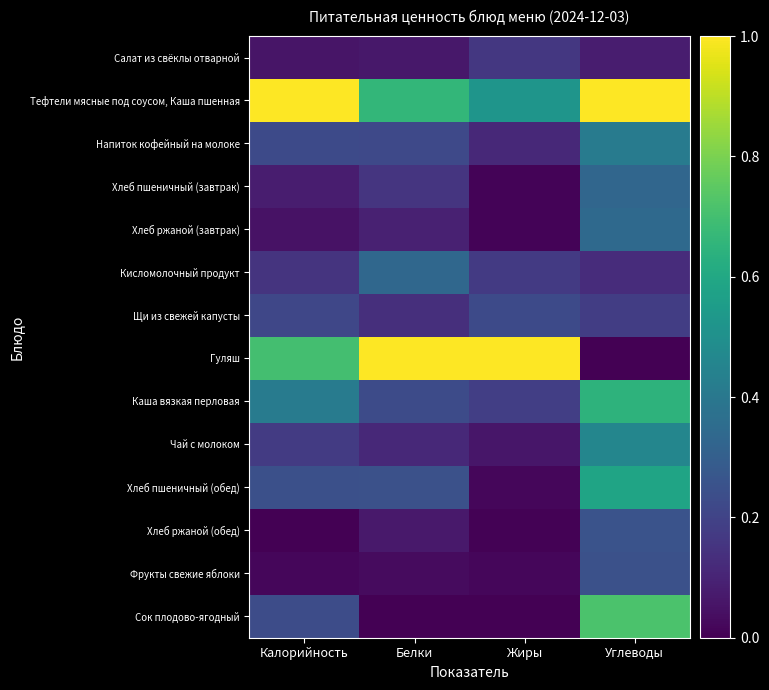

At how many categories does at least one series exceed 0?

4